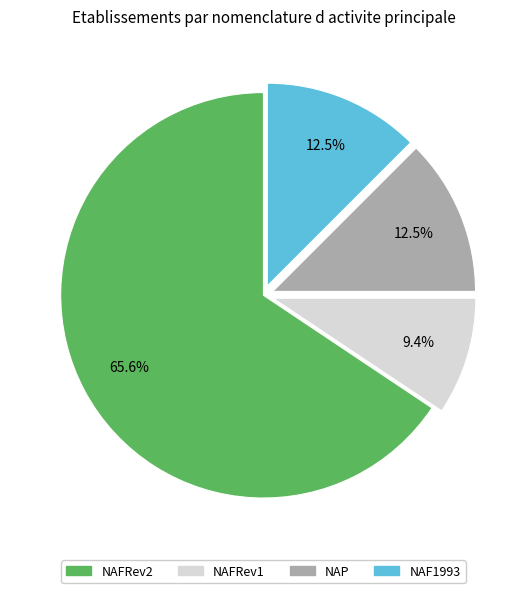

Which slice is the smallest?

NAFRev1